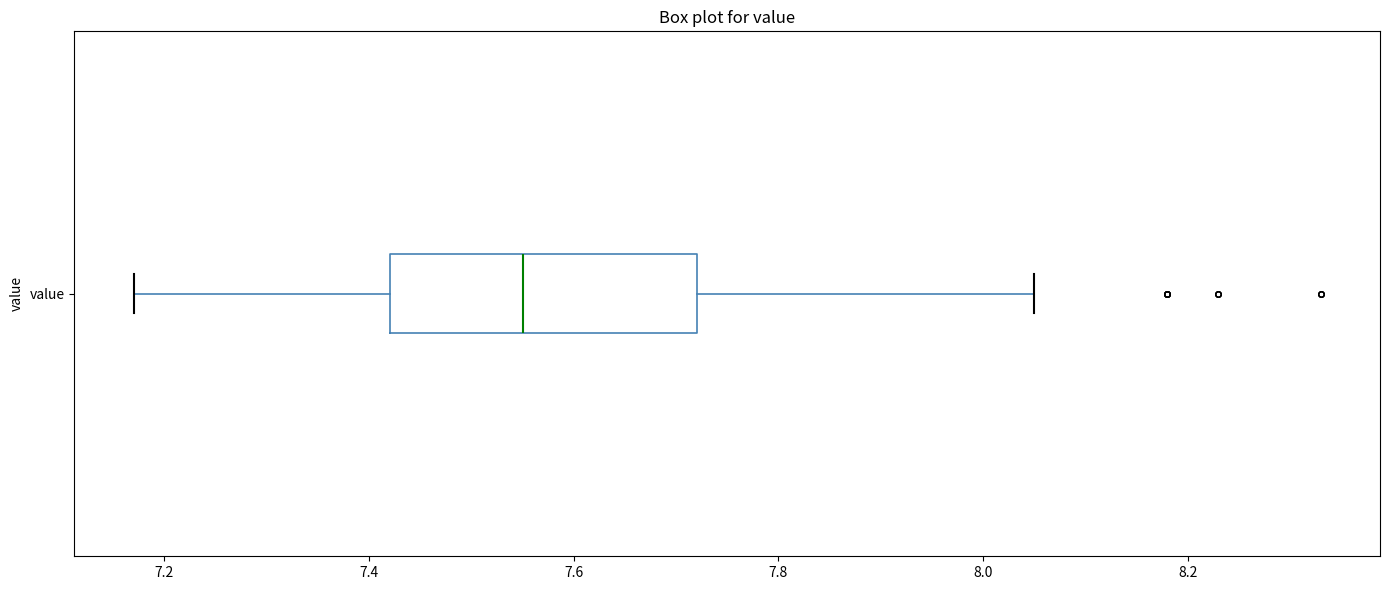

Read this box plot against the x-axis: the position of the median line, the range covered by the box, and the ends of both whiskers. The values are not printed on the chart, so give them approximately, as read against the axis.

median 7.56, box 7.42 to 7.72, whiskers 7.18 to 8.06